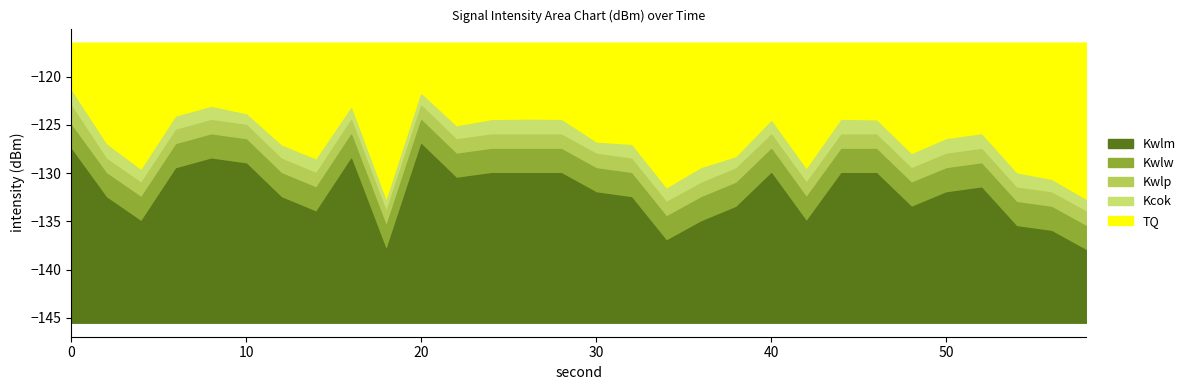

True or false: Kwlm and Kwlw intersect in this chart.

False